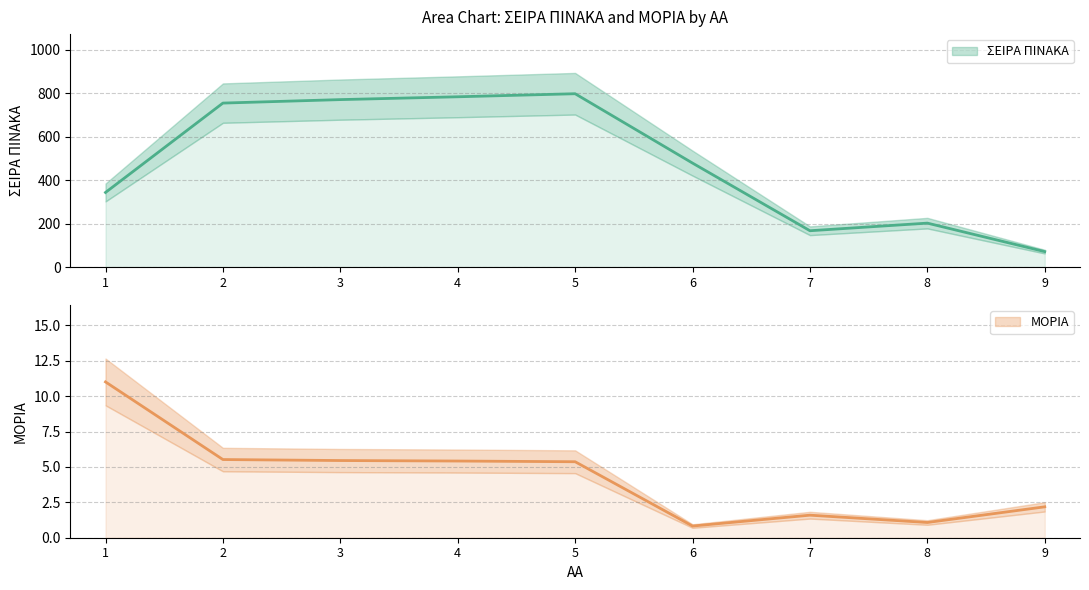

Which label corresponds to the largest value in the chart?

5